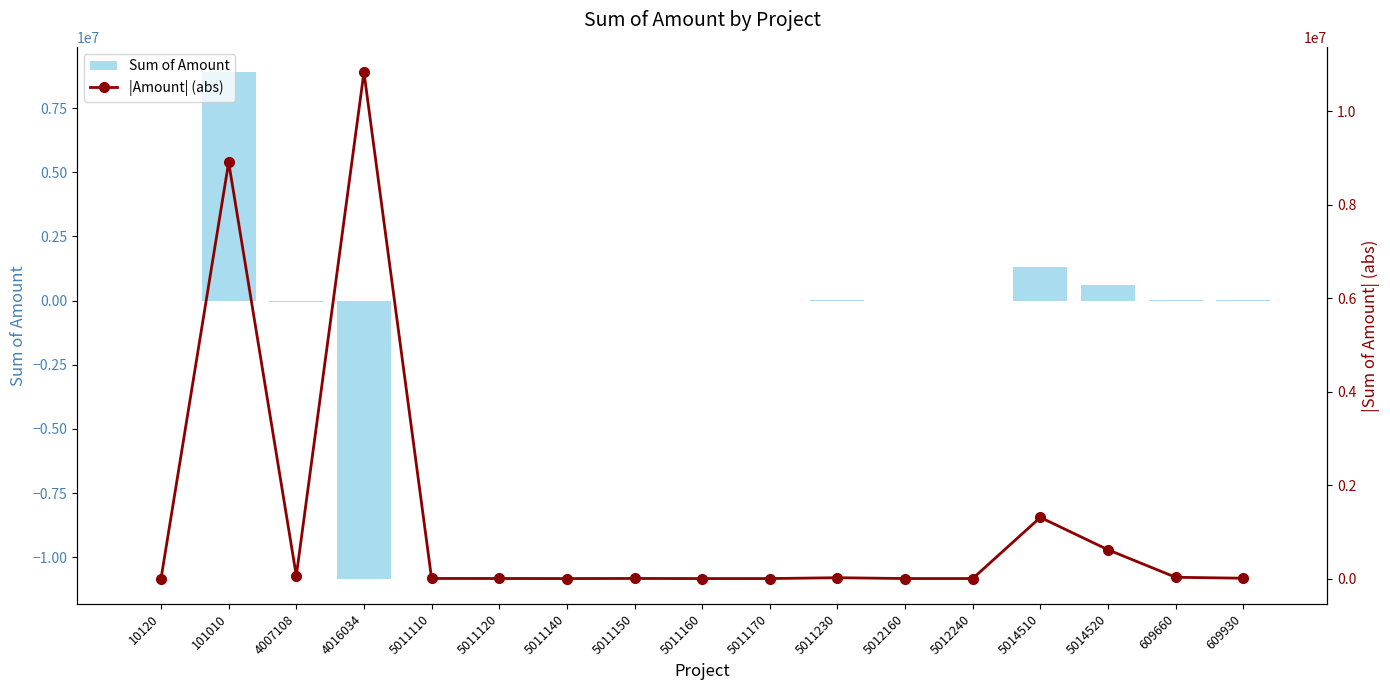

List the series in order of their overall mean, lowest first.

Sum of Amount, |Amount| (abs)